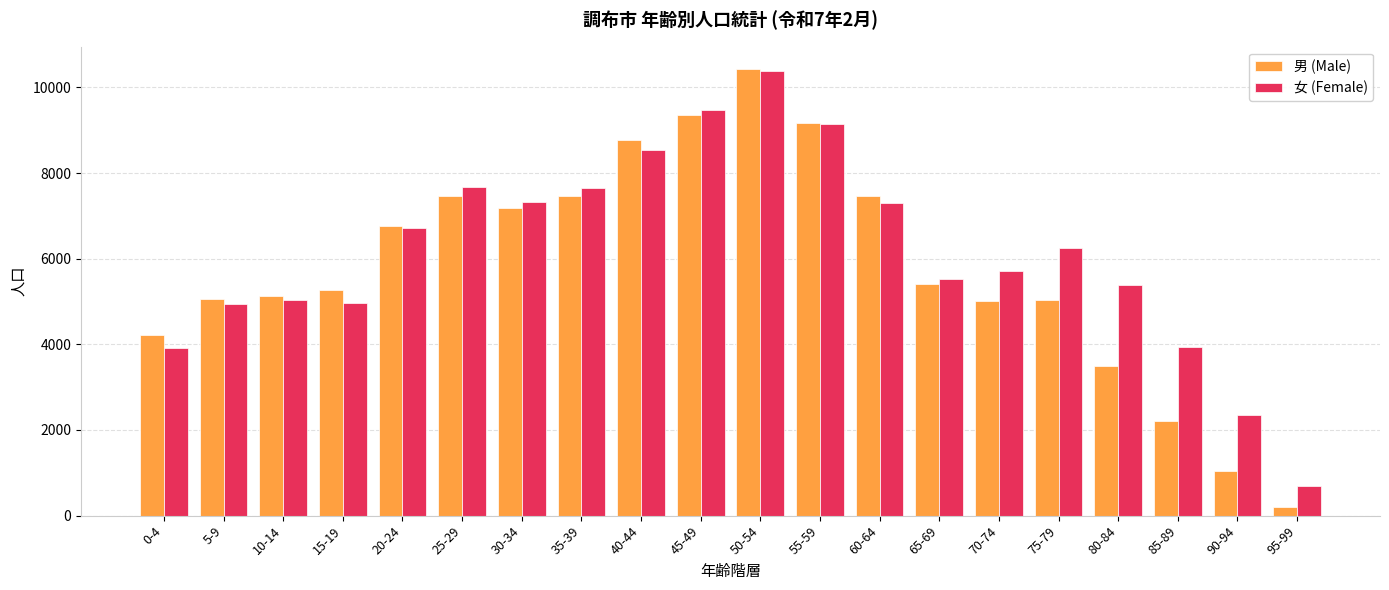

What is the label of the 16th bar from the right?

20-24